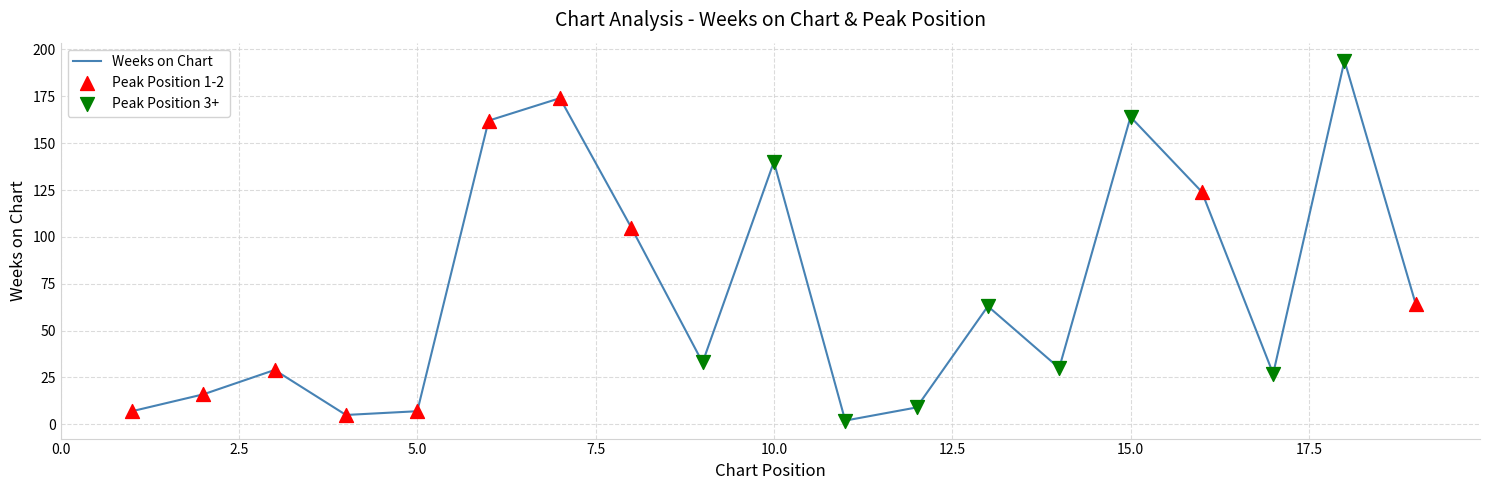

Is this an area chart (filled region under the line)?

No